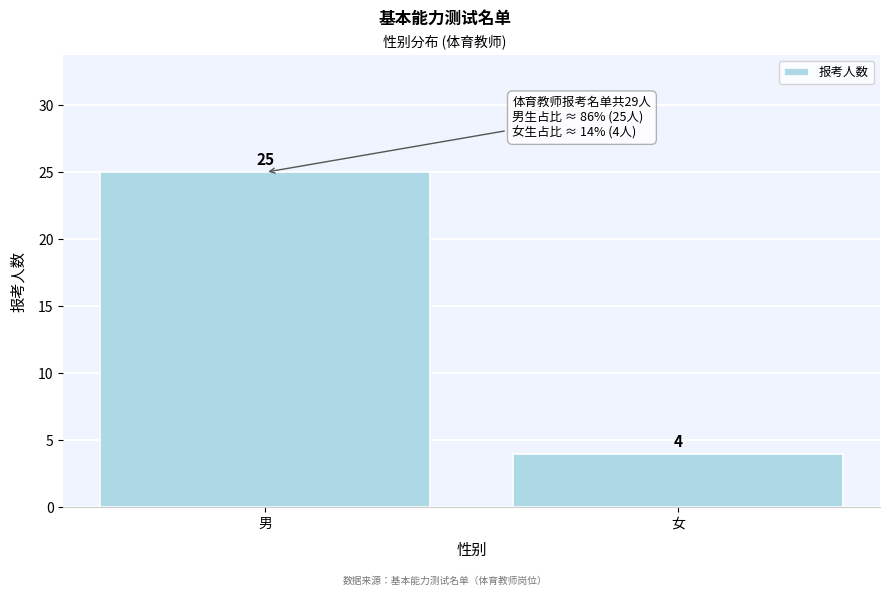

Reading left to right, list all the values displayed in this chart.

25	4